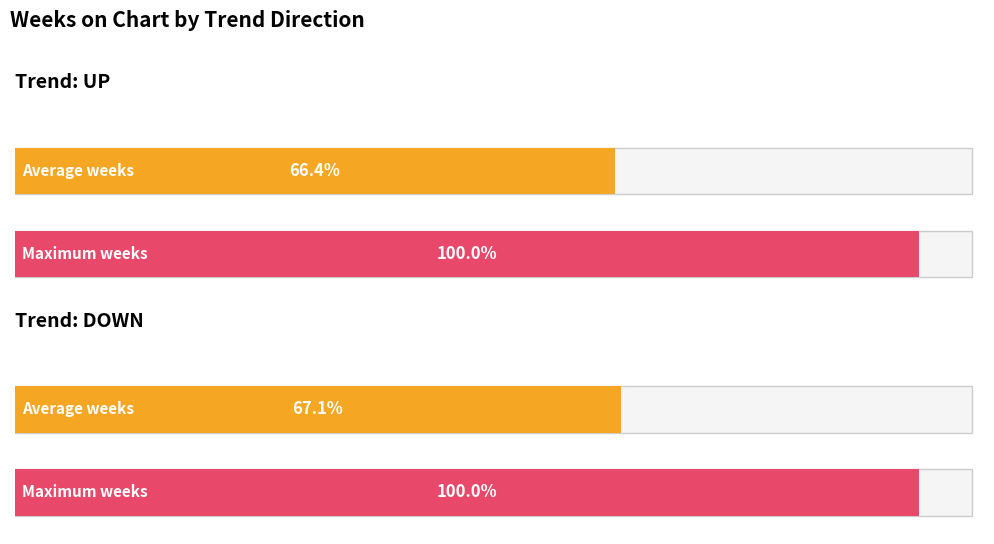

How many series are shown in this chart?

2